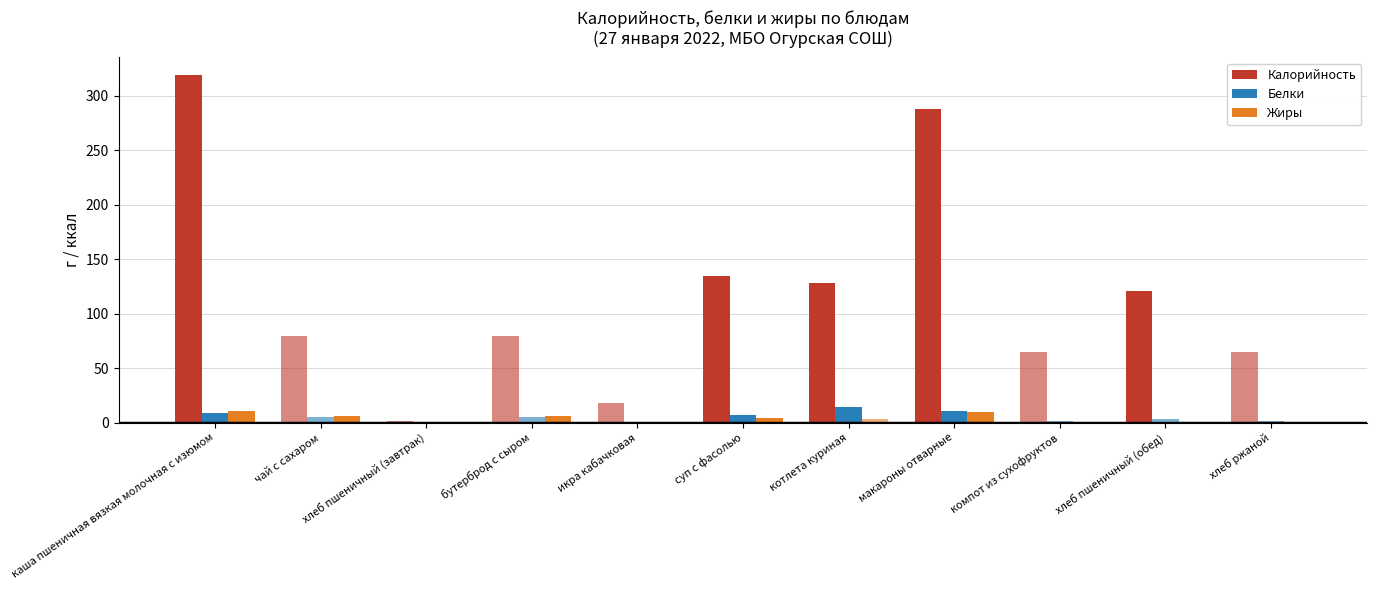

Rank the categories by Калорийность value from lowest to highest.

хлеб пшеничный (завтрак), икра кабачковая, компот из сухофруктов, хлеб ржаной, чай с сахаром, бутерброд с сыром, хлеб пшеничный (обед), котлета куриная, суп с фасолью, макароны отварные, каша пшеничная вязкая молочная с изюмом